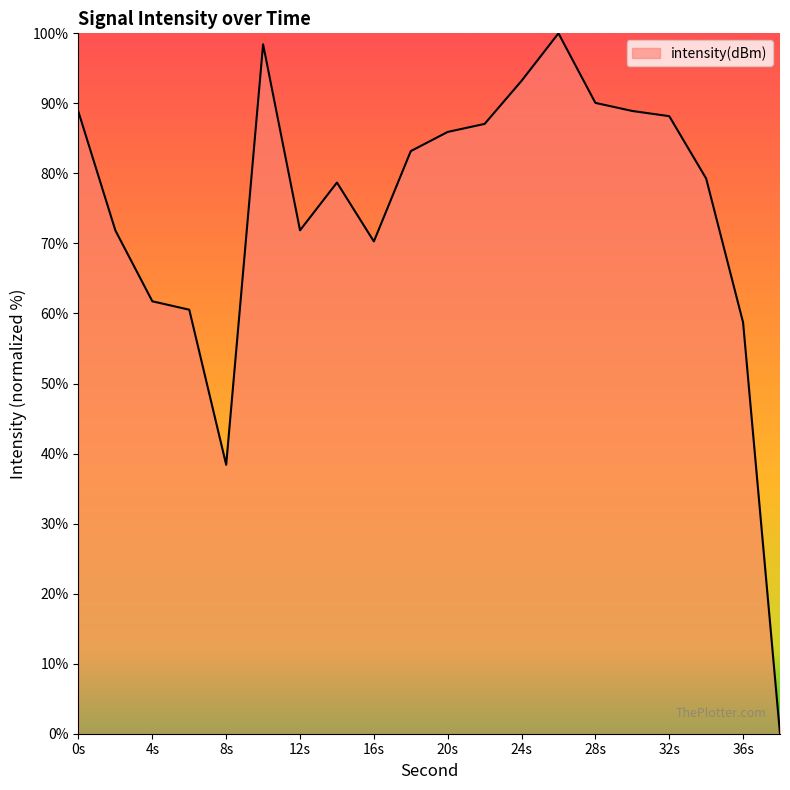

How many positive values are there?

19